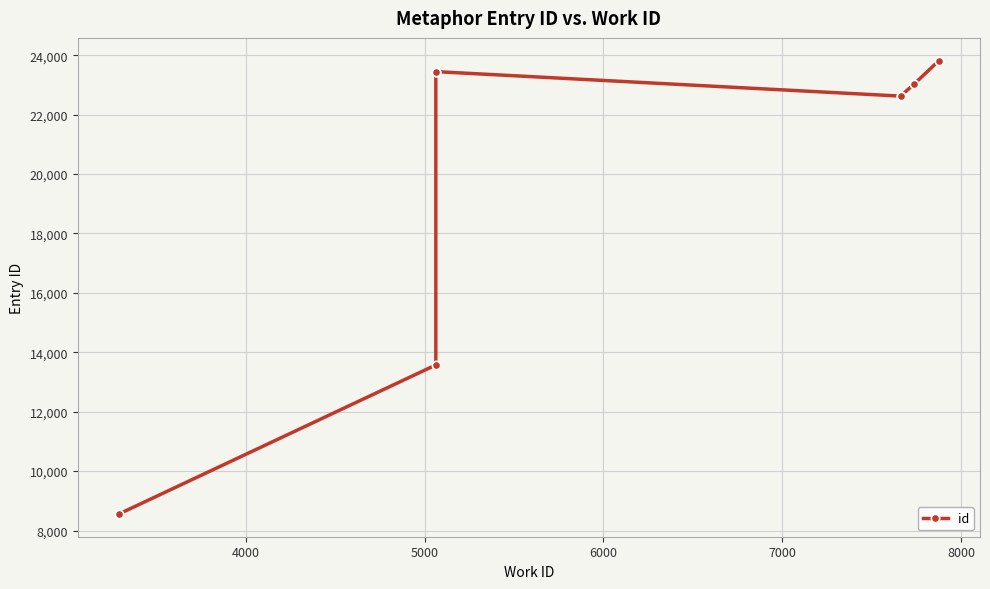

The value at 6000 is 30501. True or false?

False